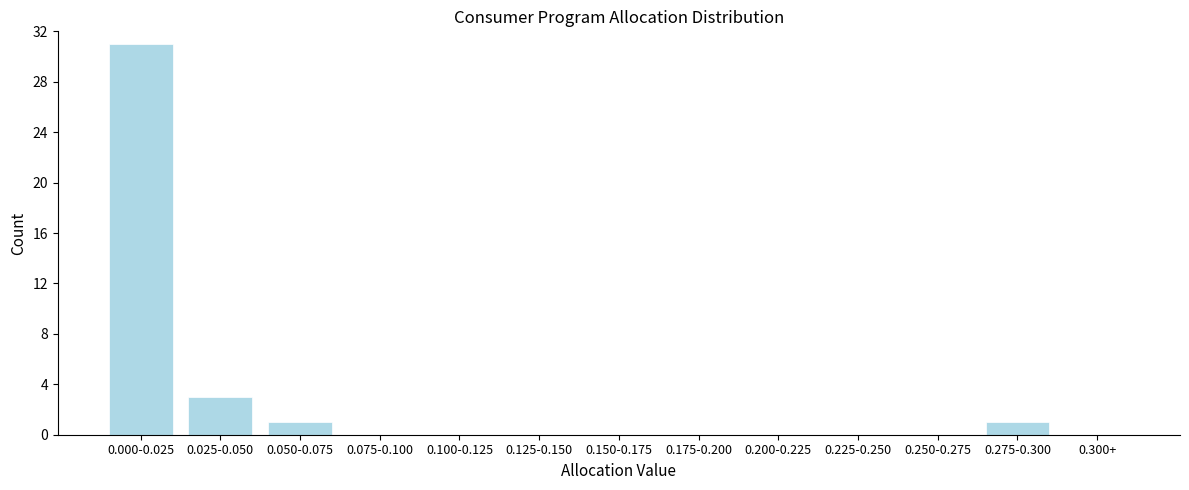

Reading left to right, list all the values displayed in this chart.

0.000-0.025=31	0.025-0.050=3	0.050-0.075=1	0.075-0.100=0	0.100-0.125=0	0.125-0.150=0	0.150-0.175=0	0.175-0.200=0	0.200-0.225=0	0.225-0.250=0	0.250-0.275=0	0.275-0.300=1	0.300+=0